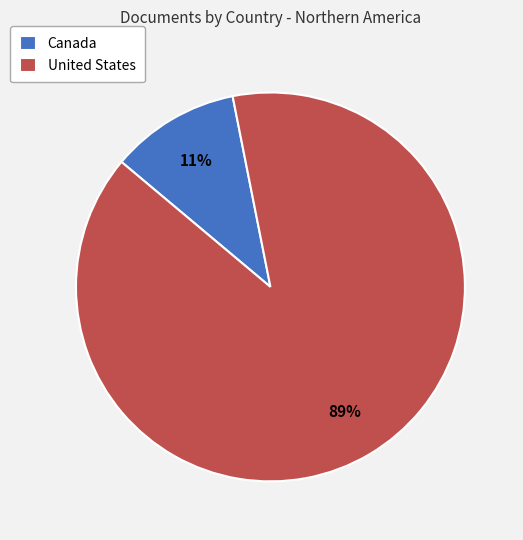

Count the number of slices in the pie.

2